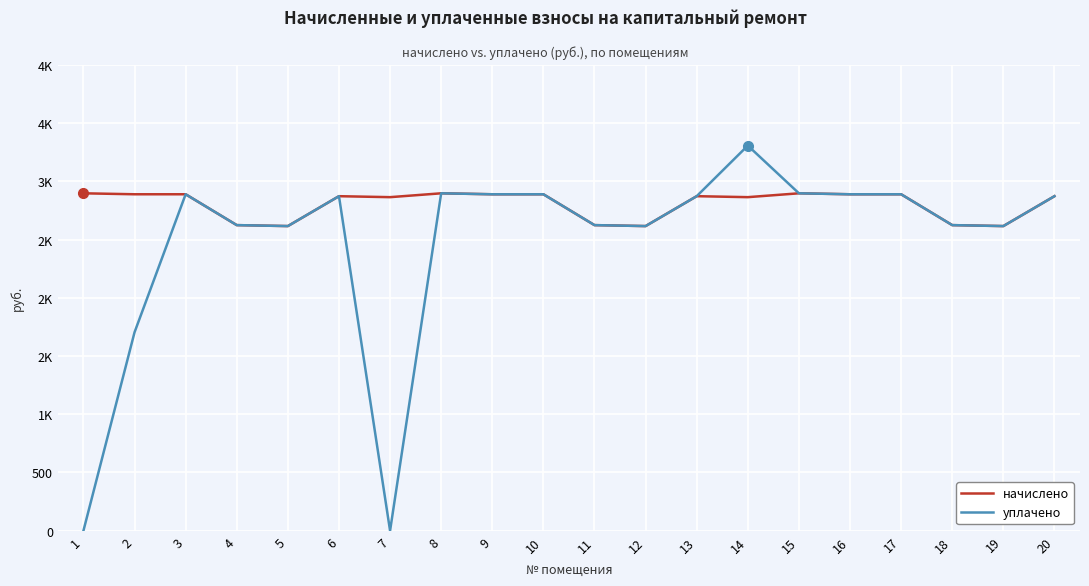

At how many categories does at least one series exceed 2928?

1